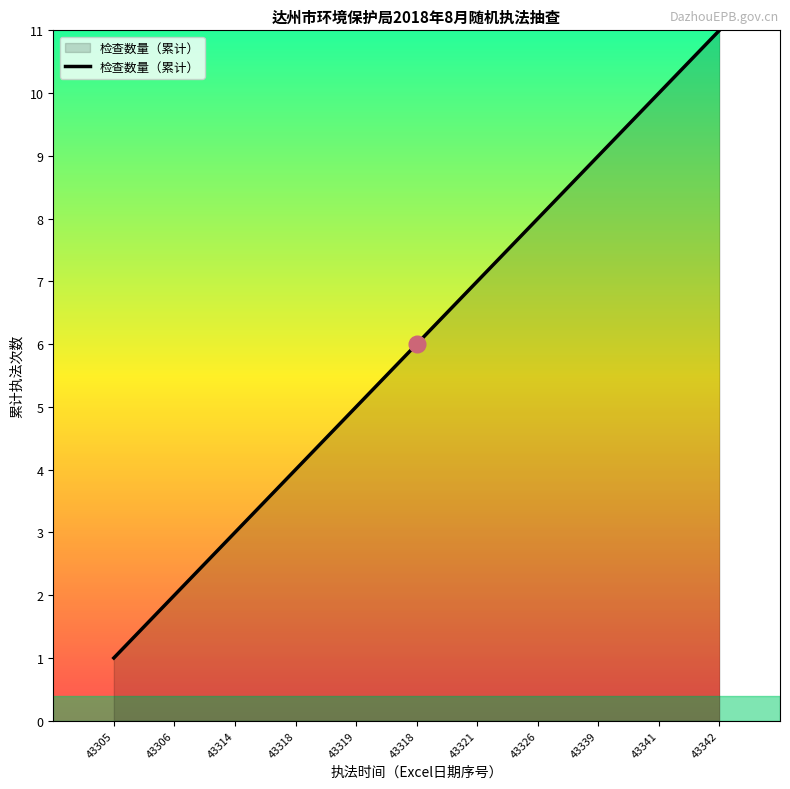

Does the chart display data point markers on the line(s)?

No